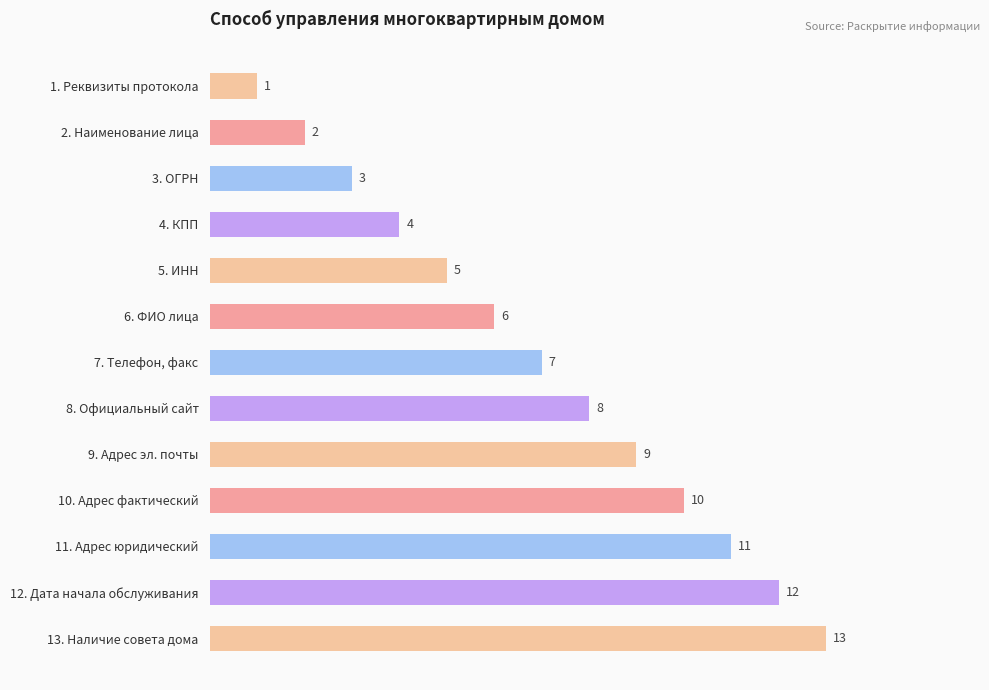

What position from the top is 3. ОГРН?

3